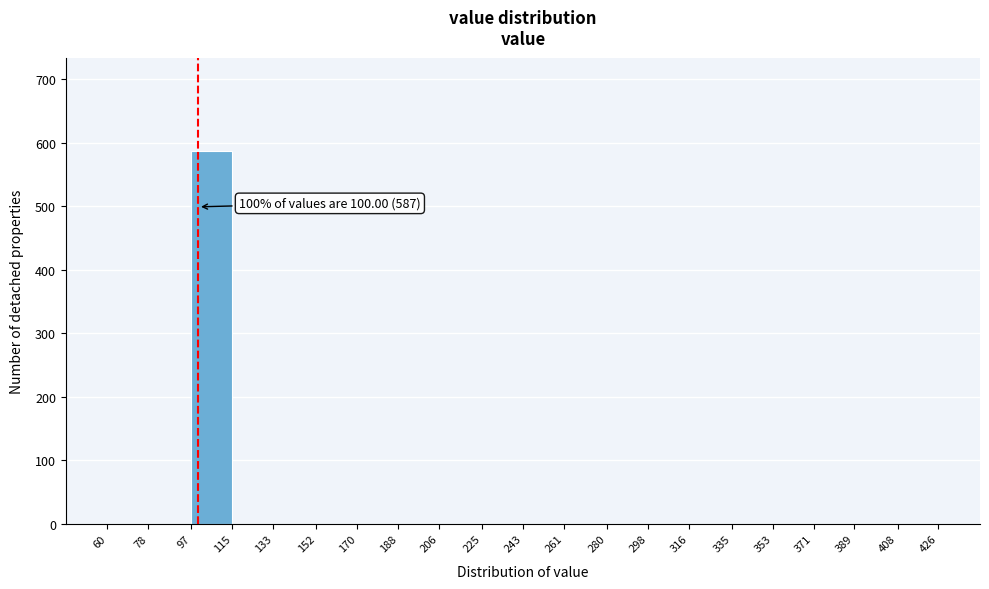

Over which range of the x-axis is the bar tallest?

97 to 115